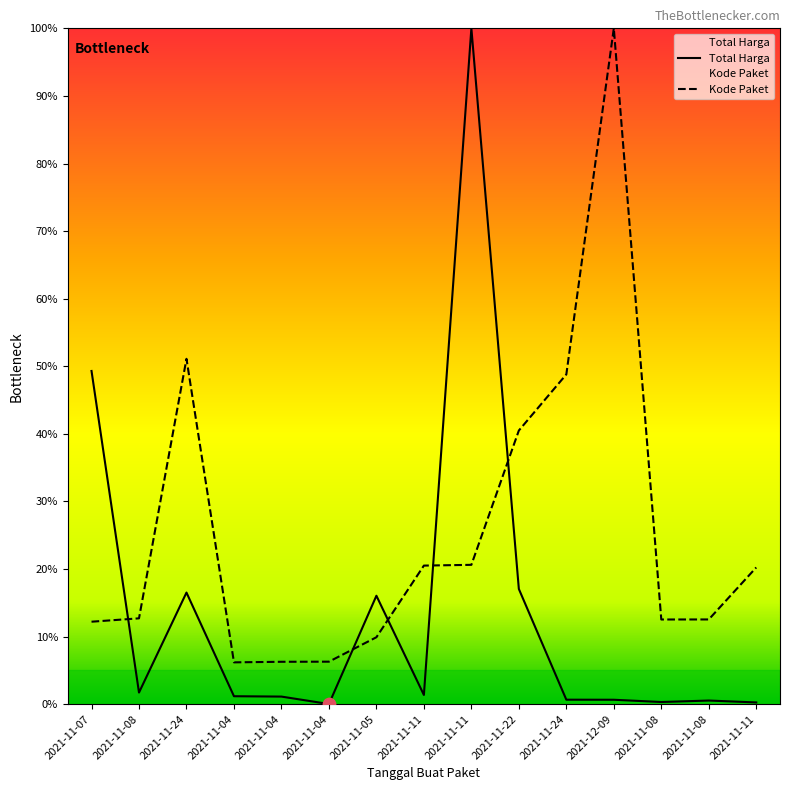

At which category is the sum across all series the highest?

2021-11-11